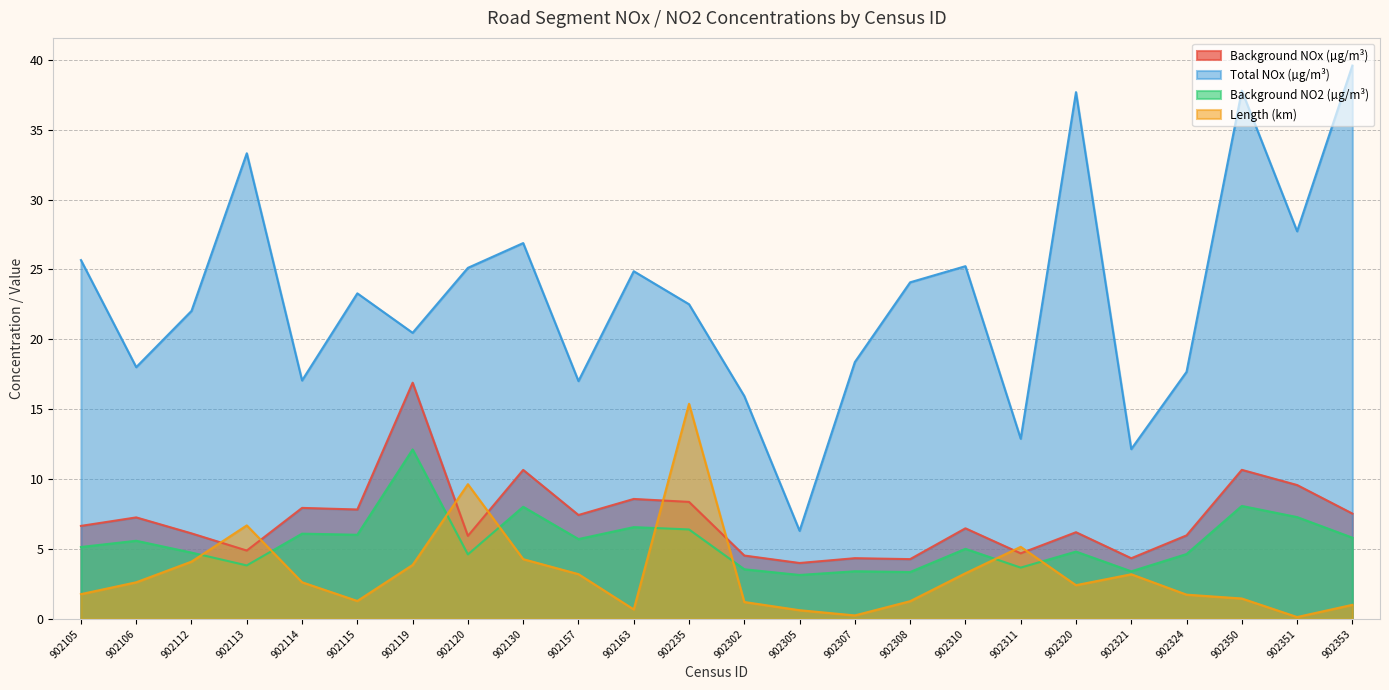

What is the value of the Background NO2 point at the 24th from the left?

5.8